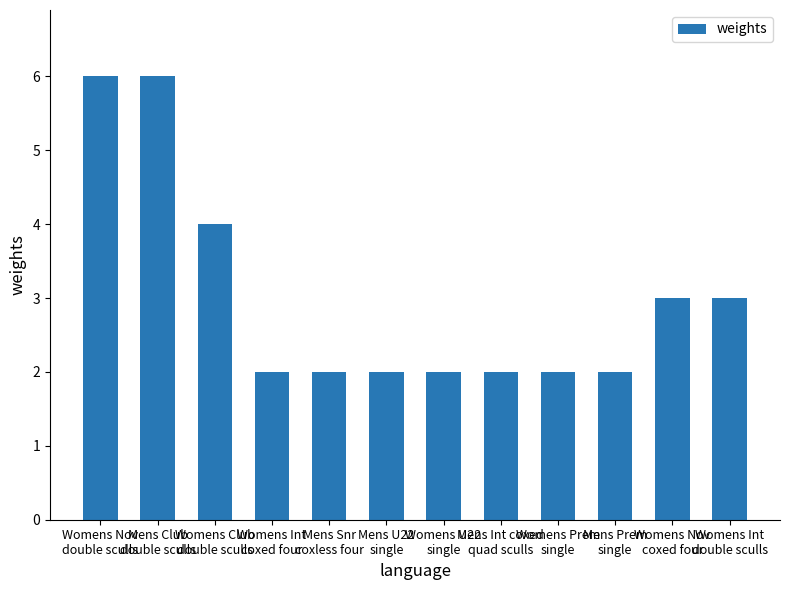

What is the value of the 10th bar from the left?

2